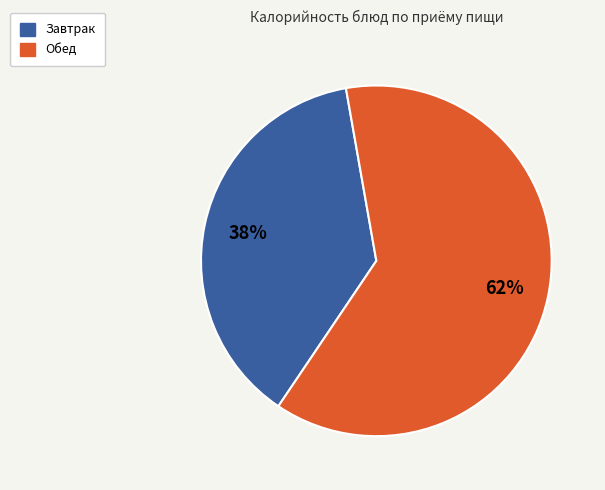

To the nearest percent, what is the average slice percentage?

50%